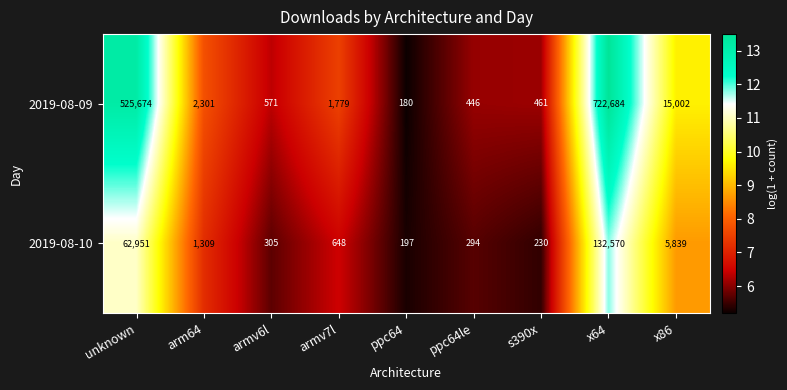

At which category is the sum across all series the highest?

x64